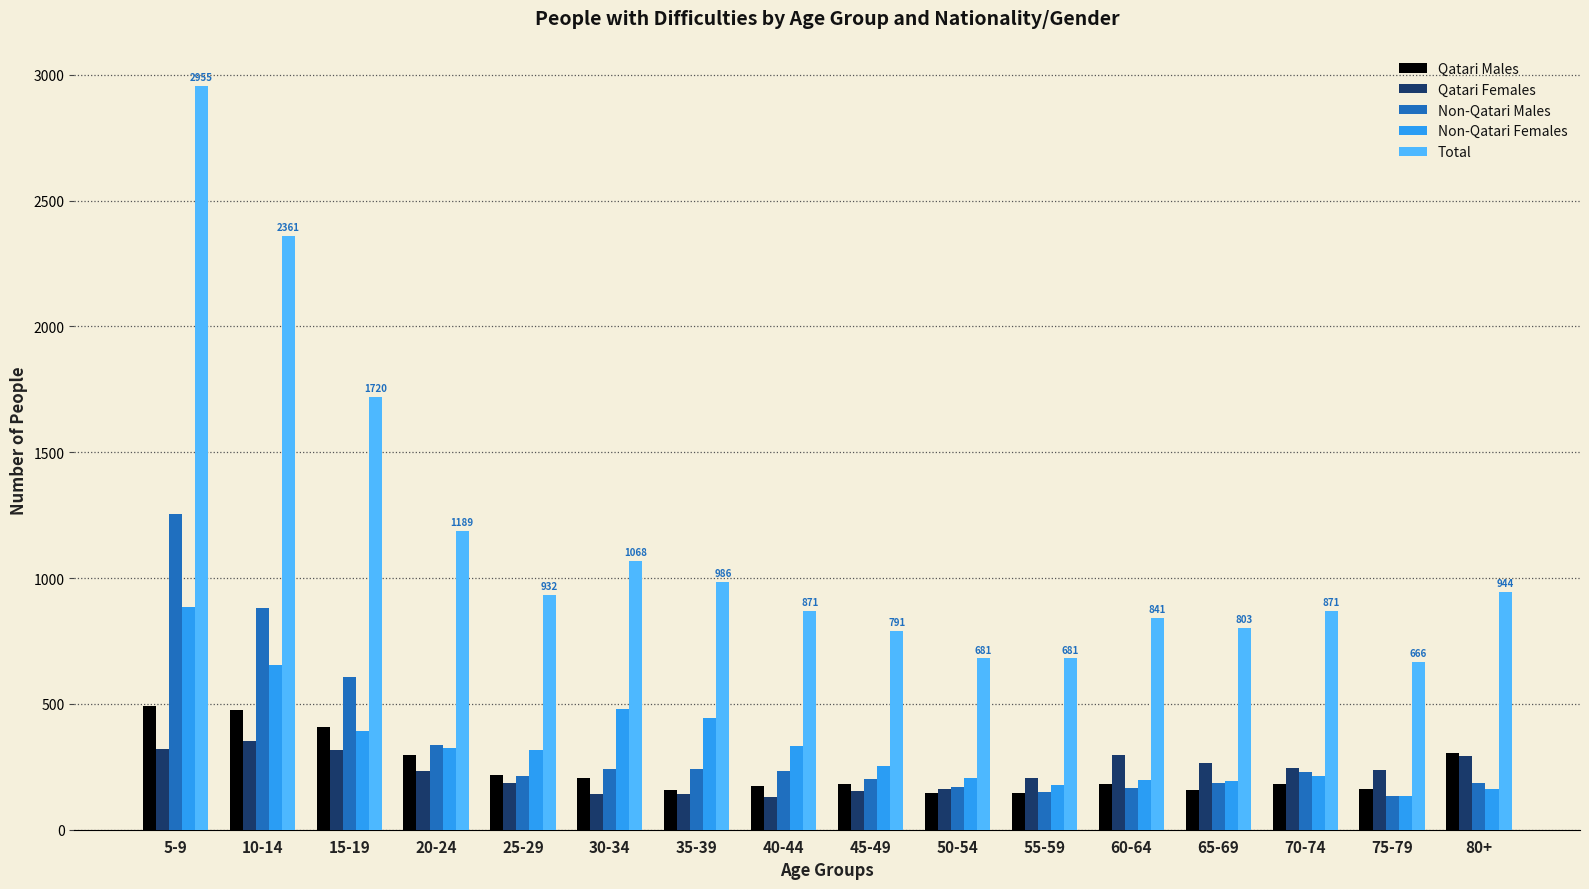

What is the difference between the maximum and minimum values in the Non-Qatari Males series?

1121